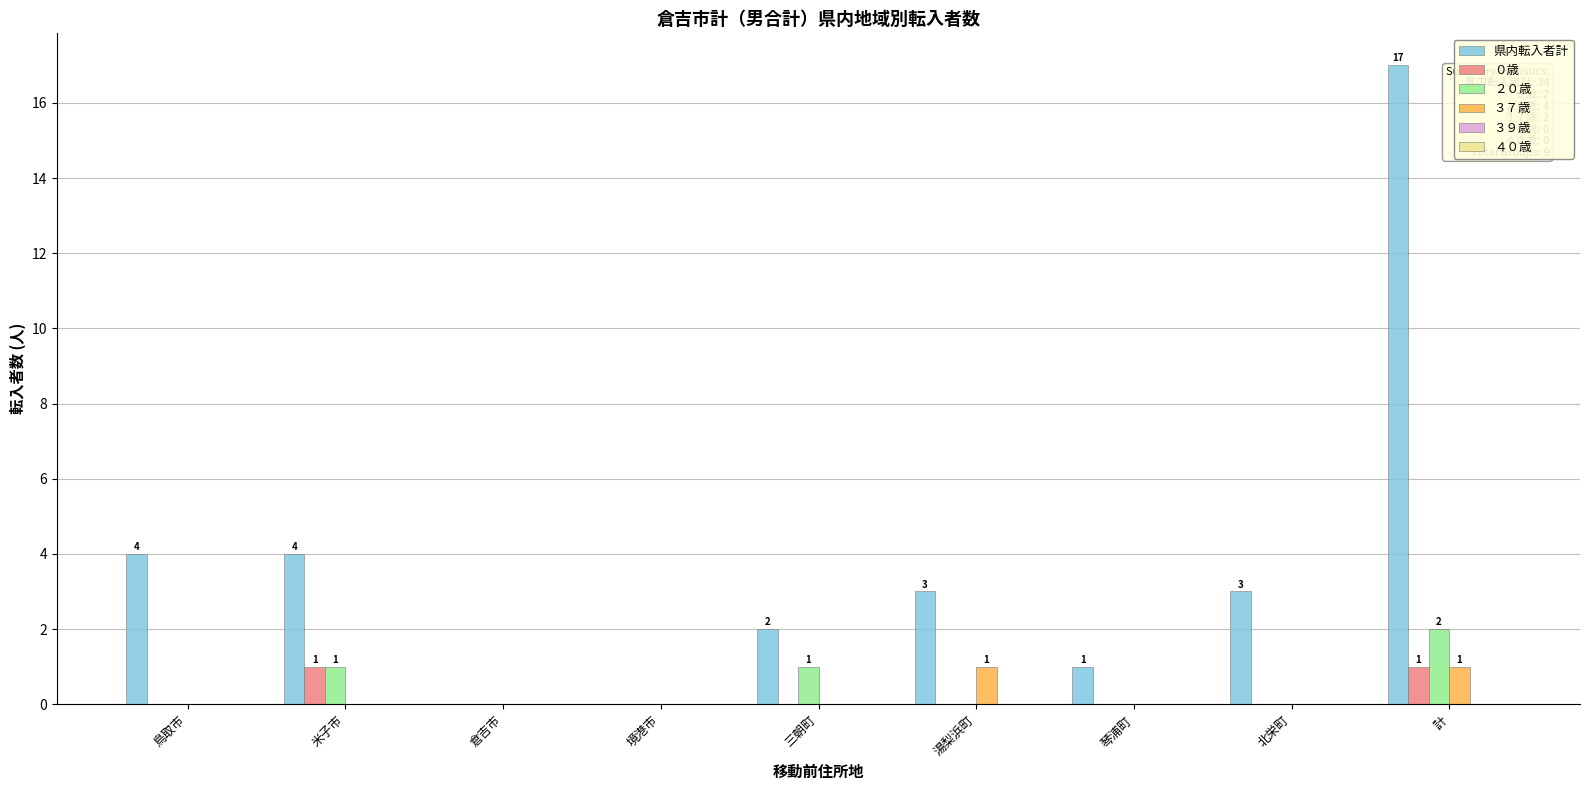

Are the bars grouped side by side (vs. stacked)?

Yes